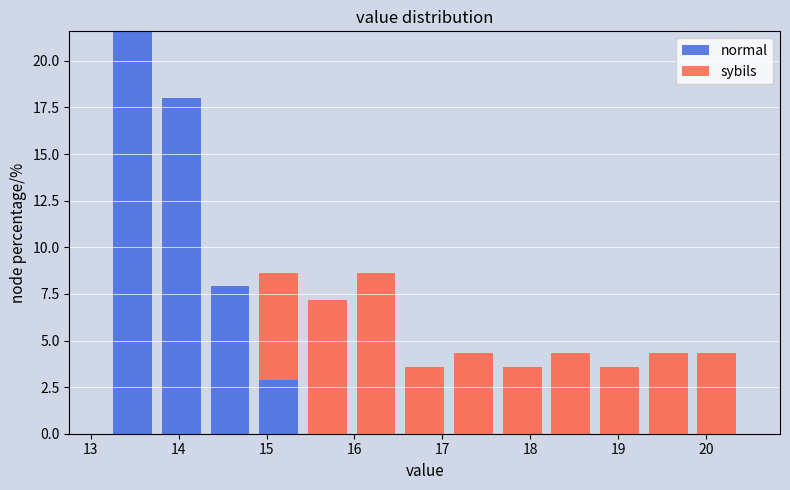

Which range on the x-axis has the tallest stacked bar (by total height)?

13.2 to 13.8